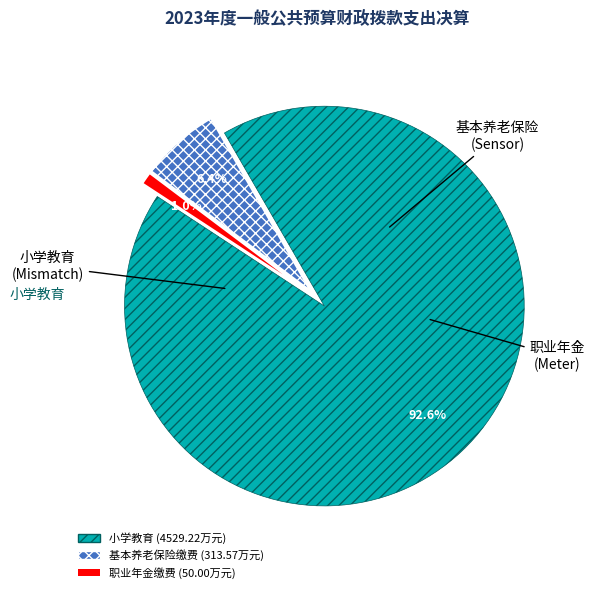

Does any single category account for the majority?

Yes